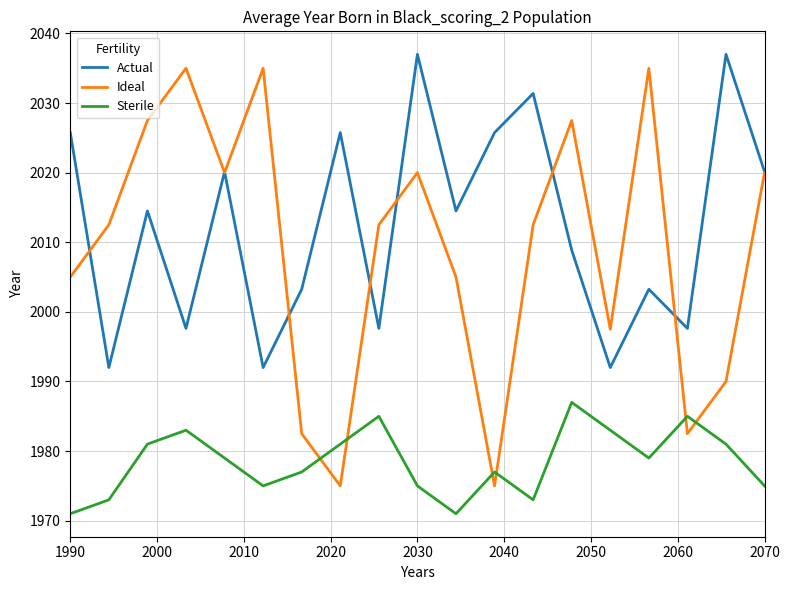

What is the minimum value for Actual?

1992.0